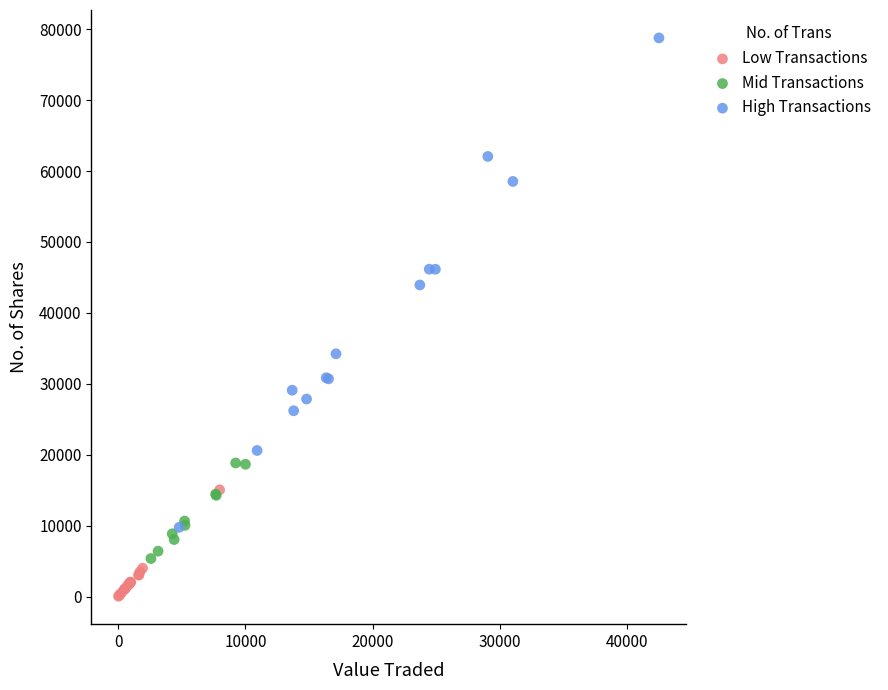

Which series has the widest spread of Y values?

High Transactions